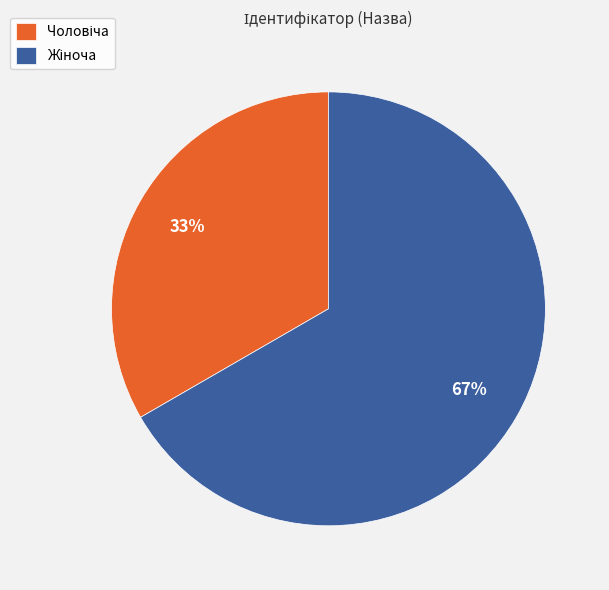

To the nearest percent, what is the average slice percentage?

50%